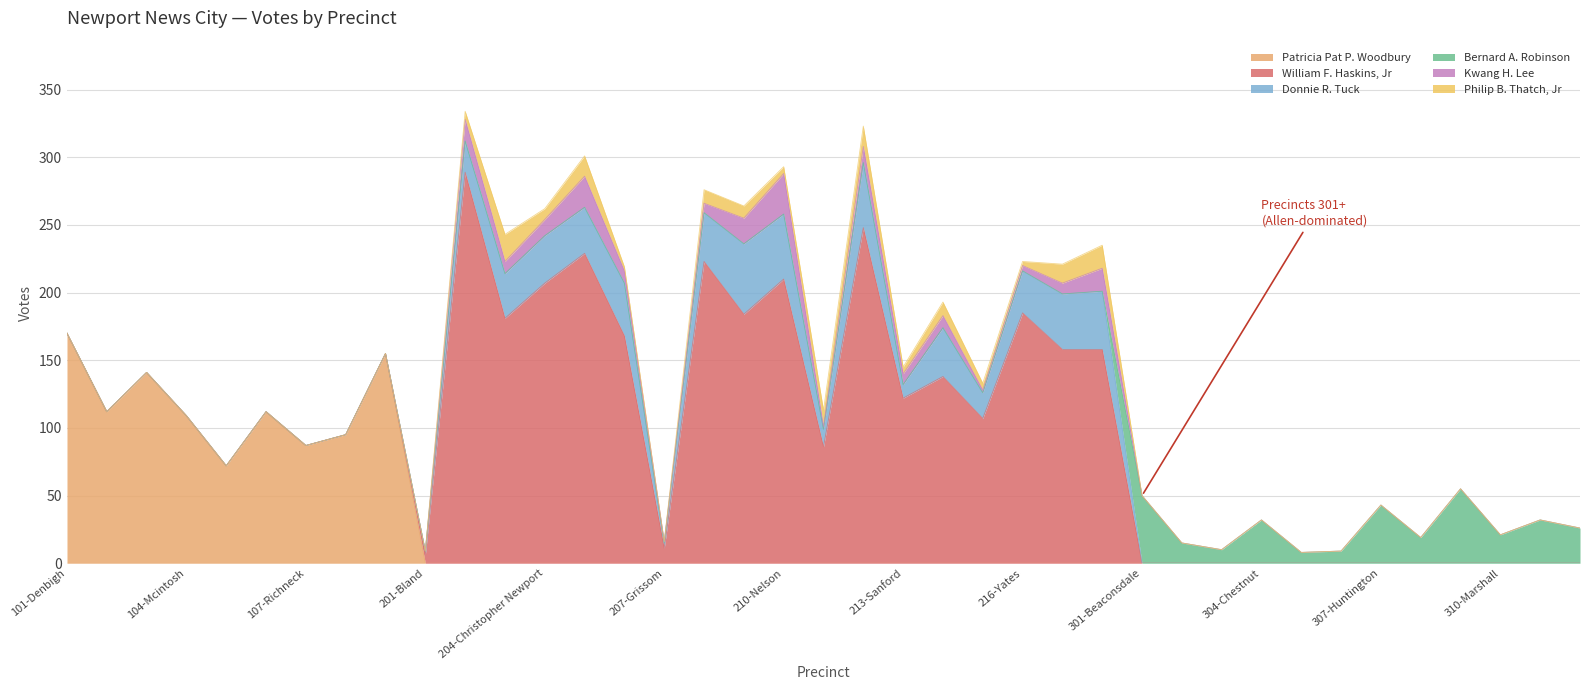

What is the label of the 12th point from the left?

203-Charles